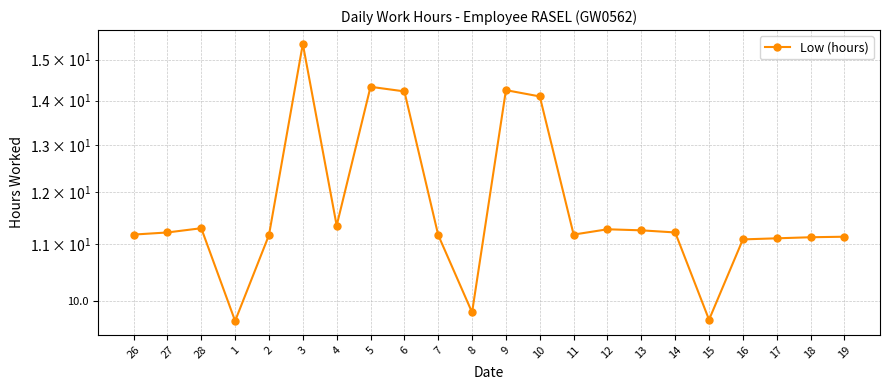

Reading left to right, what are all the values shown in this chart?

11.2	11.2	11.3	9.7	11.2	15.4	11.3	14.3	14.2	11.2	9.8	14.2	14.1	11.2	11.3	11.3	11.2	9.7	11.1	11.1	11.1	11.1